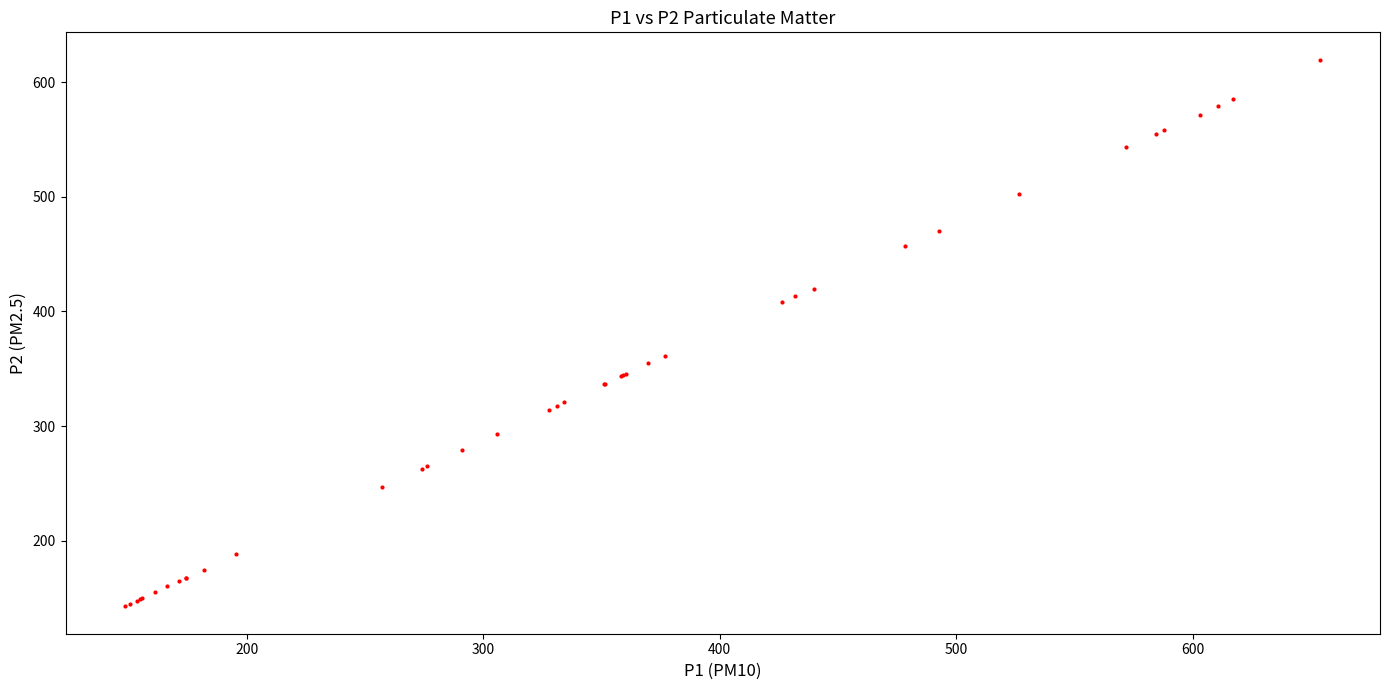

What Y value in the scatter plot is closest to 381?

361.3